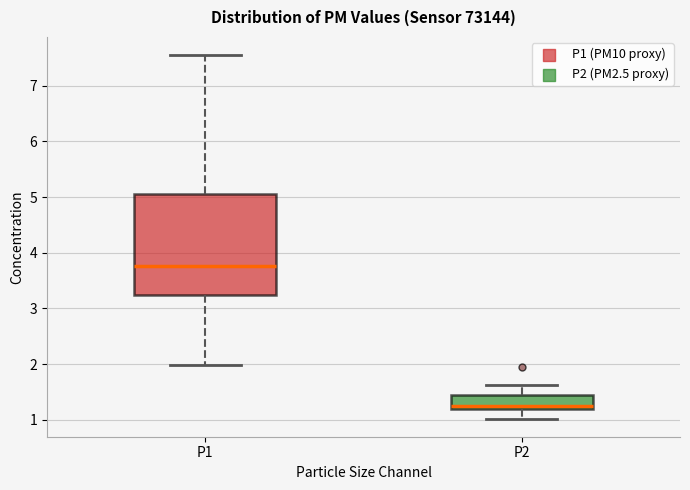

Where is the lower edge of the box for P2 on the y-axis? The values are not printed on the chart, so give them approximately, as read against the axis.

1.2